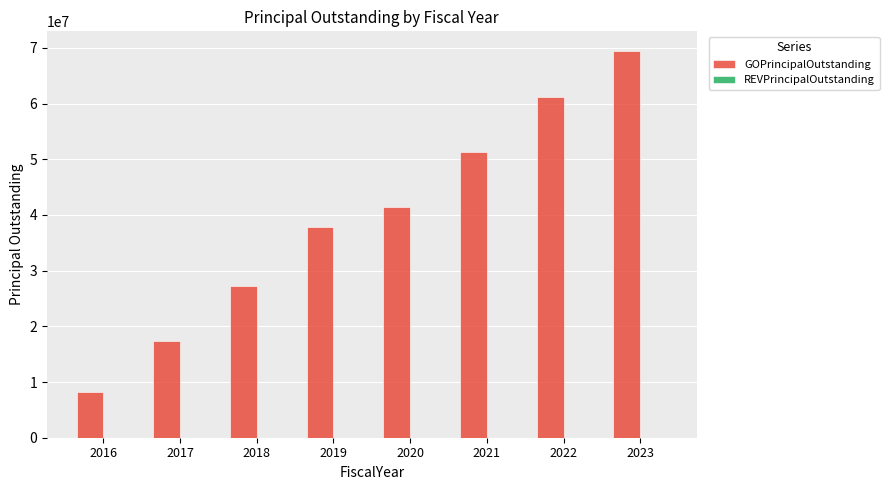

What is the change in value from 2017 to 2023?

+52135000